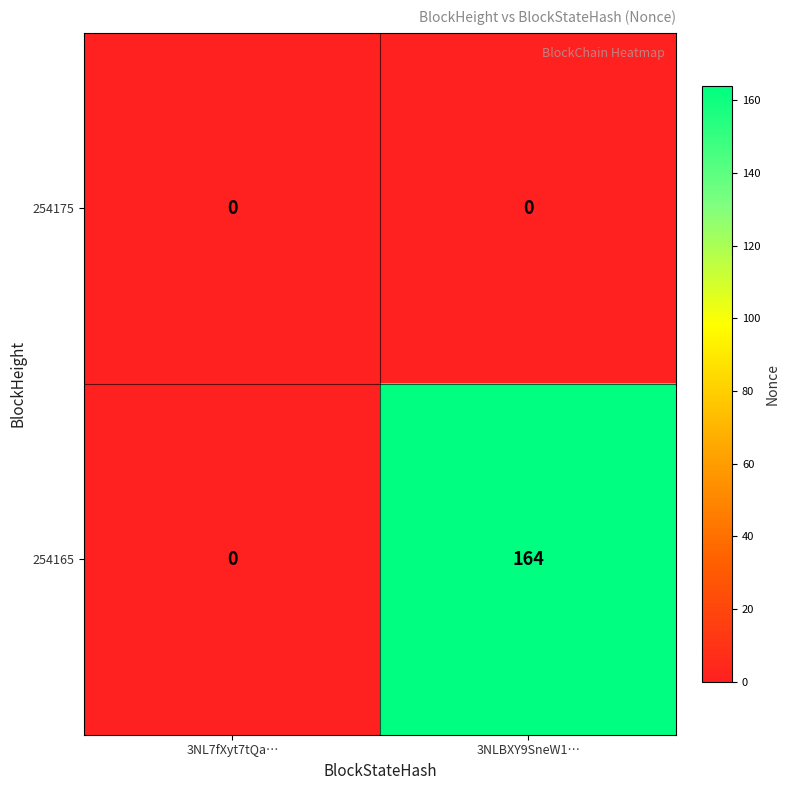

Reading left to right, transcribe all the data shown in this chart.

254175: 0	0
254165: 0	164